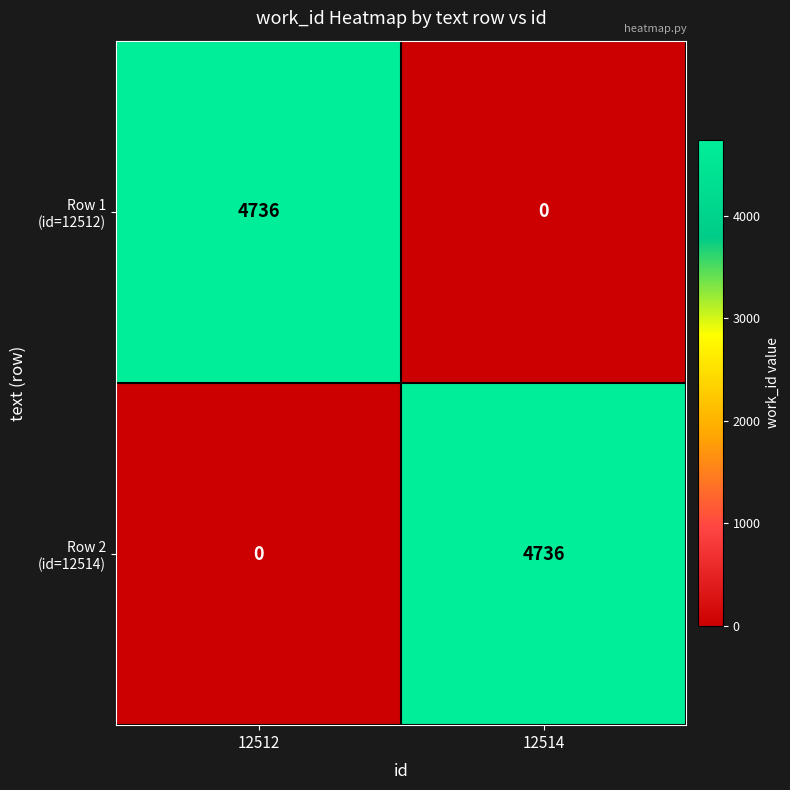

What is the greatest value displayed?

4736